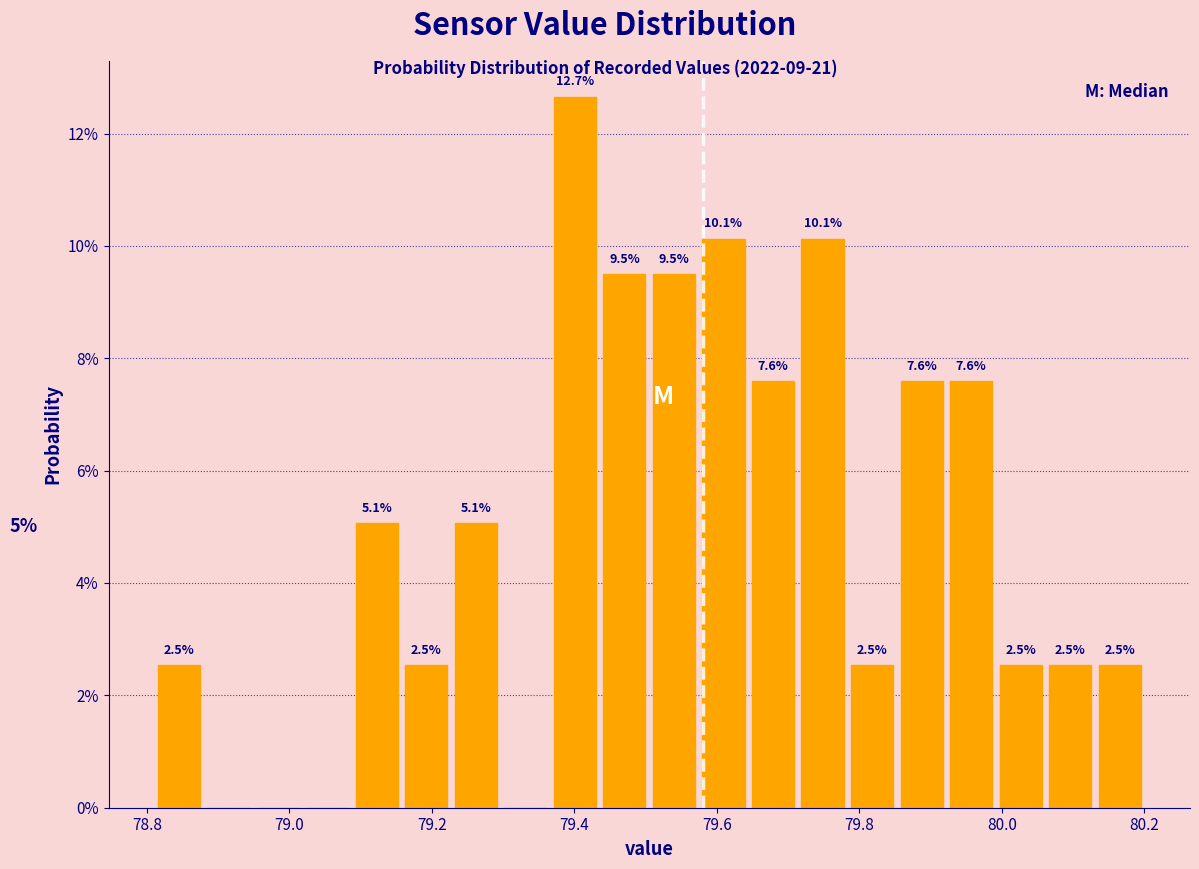

Around what value on the x-axis is the tallest bar? Give the approximate position of its centre, as read against the axis.

79.40